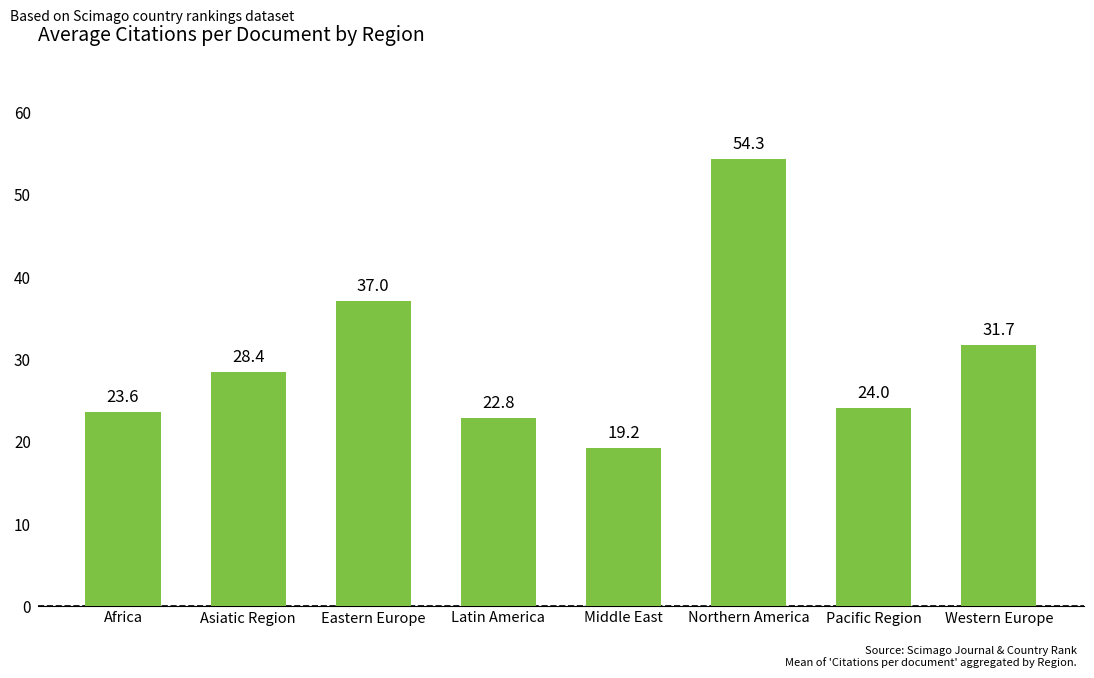

List the labels in order of value, smallest first.

Middle East, Latin America, Africa, Pacific Region, Asiatic Region, Western Europe, Eastern Europe, Northern America